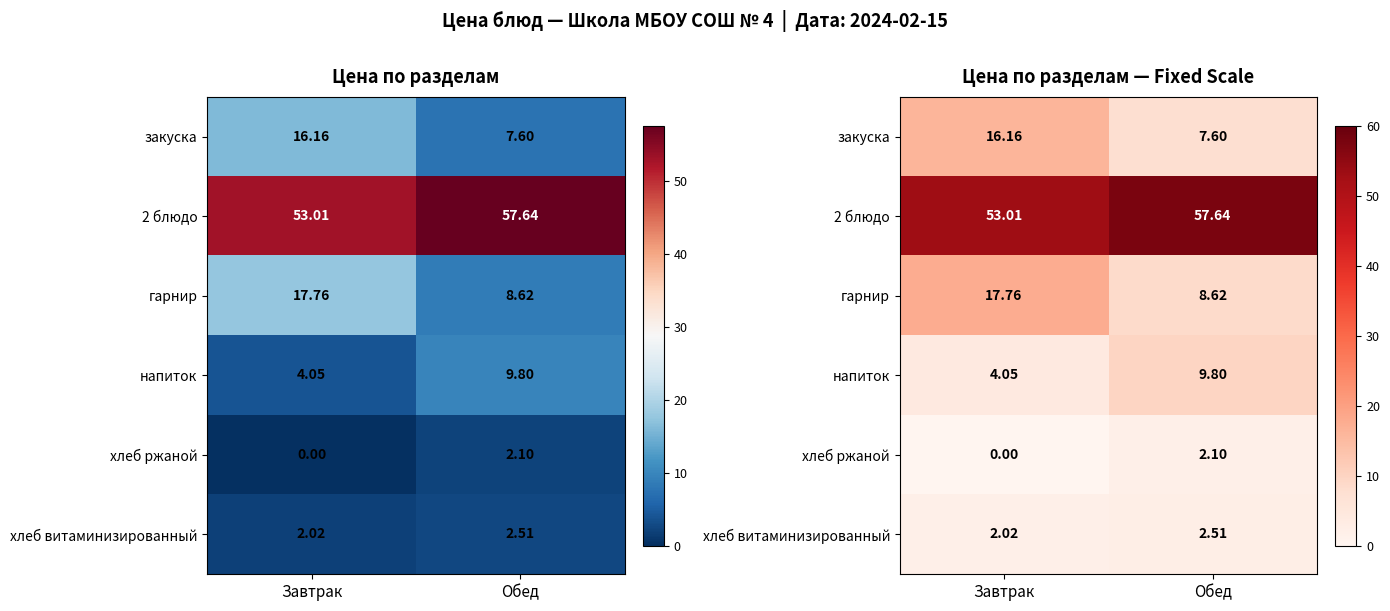

What is the sum of all закуска values?

23.8